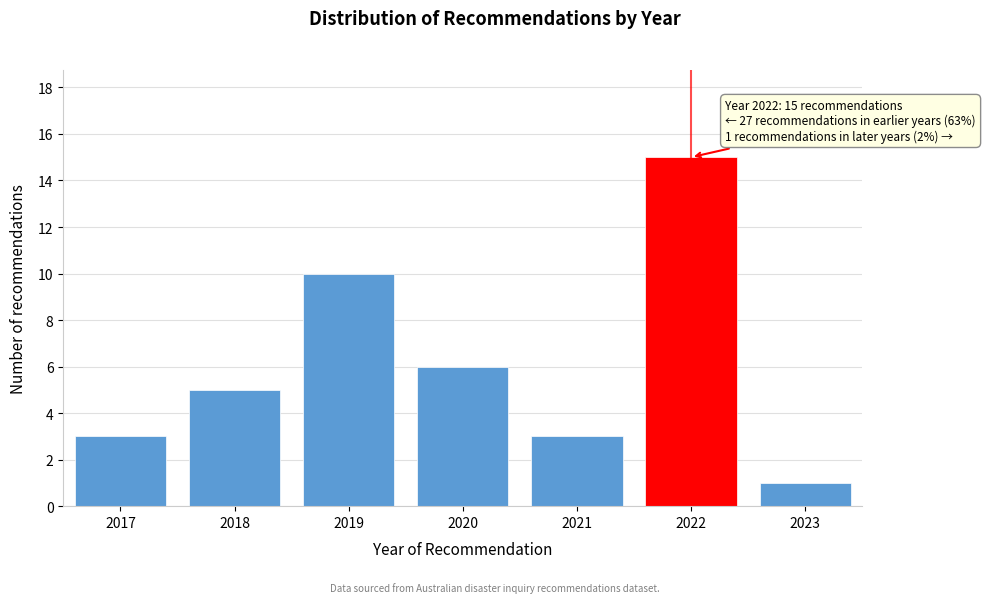

Reading right to left, list all the values displayed in this chart.

1	15	3	6	10	5	3